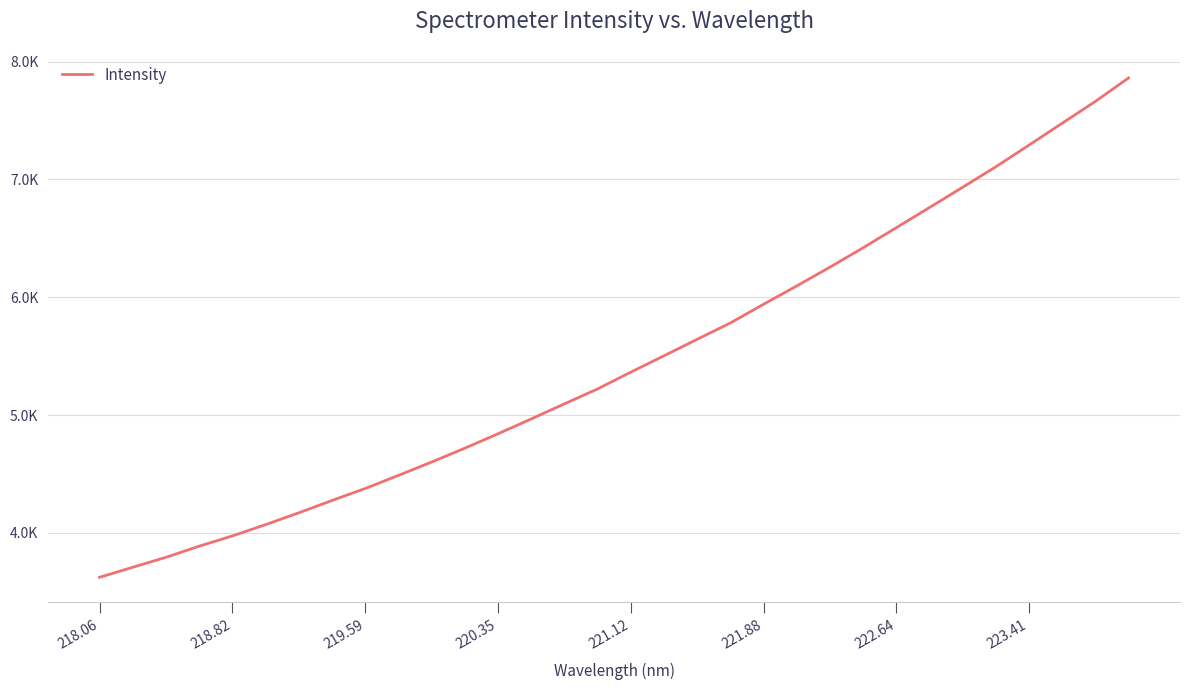

What is the greatest value displayed?

7860.4